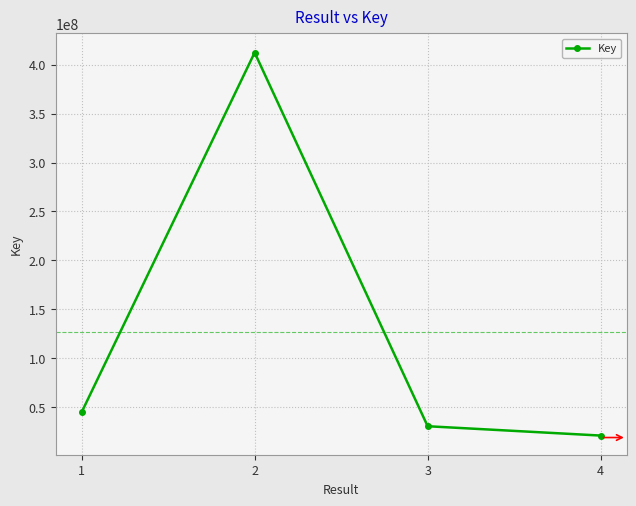

Reading left to right, extract all data points from this chart.

1=44695299	2=412394819	3=30424431	4=20879048